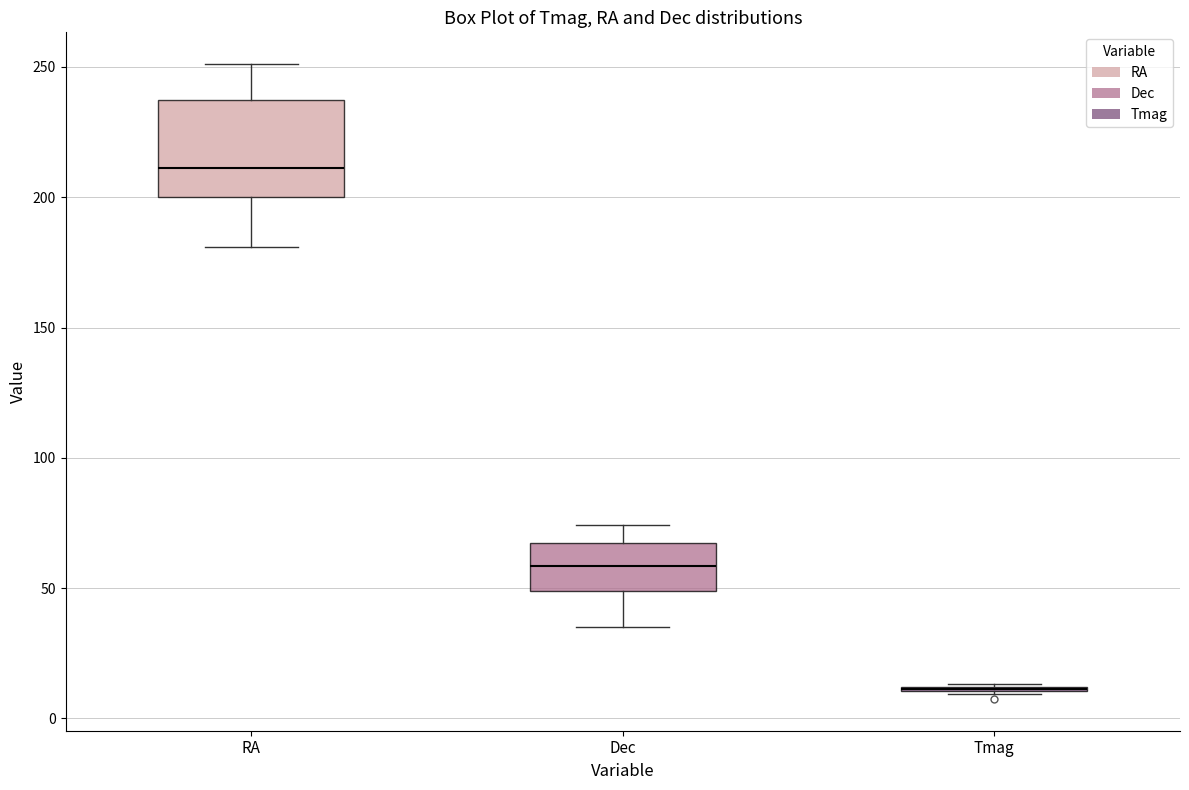

Reading left to right, read every box against the y-axis: the position of its median line, the range the box covers, and the ends of its whiskers. The values are not printed on the chart, so give them approximately, as read against the axis.

RA: median 210, box 200 to 235, whiskers 180 to 250
Dec: median 60, box 50 to 65, whiskers 35 to 75
Tmag: box collapsed to a line at 10, whiskers 10 to 15